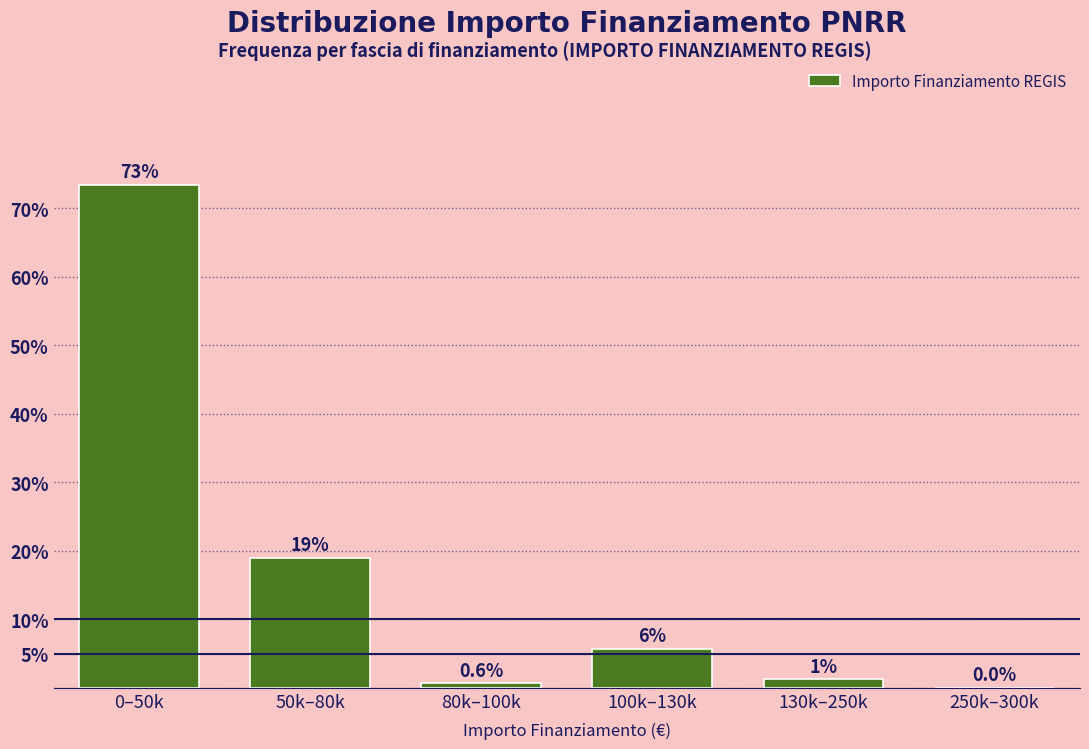

The chart shows a value of 5.7 at 100k–130k. True or false?

True